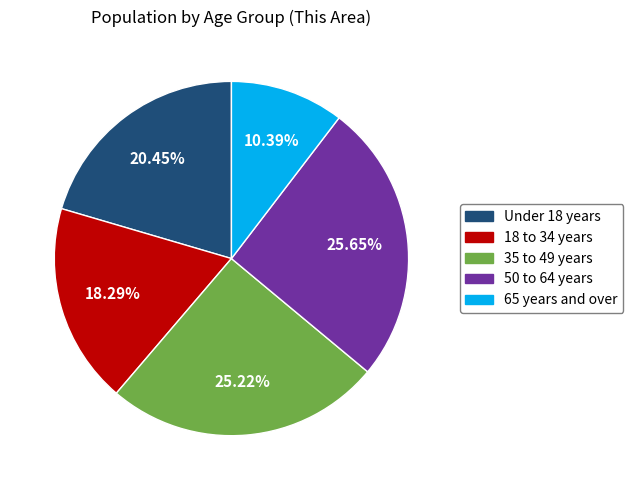

Count the number of slices in the pie.

5